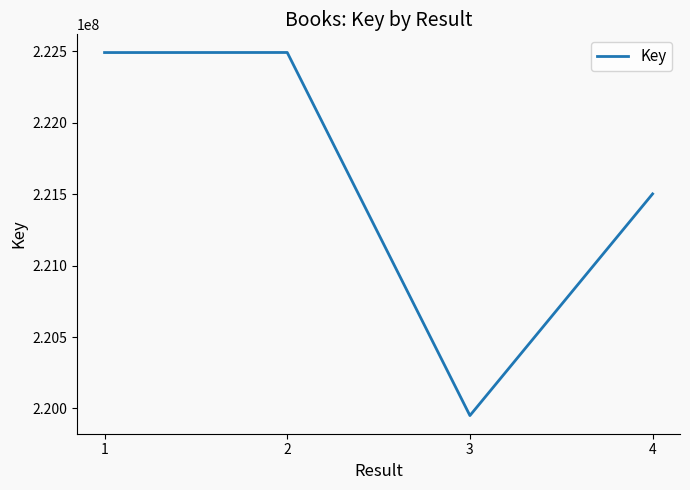

The chart shows a value of 311098965 at 4. True or false?

False